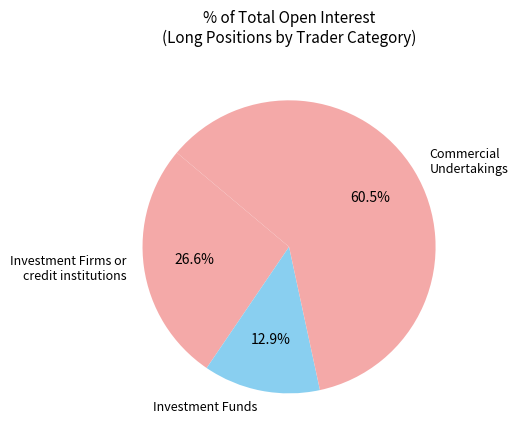

Which slice is the smallest?

Investment Funds